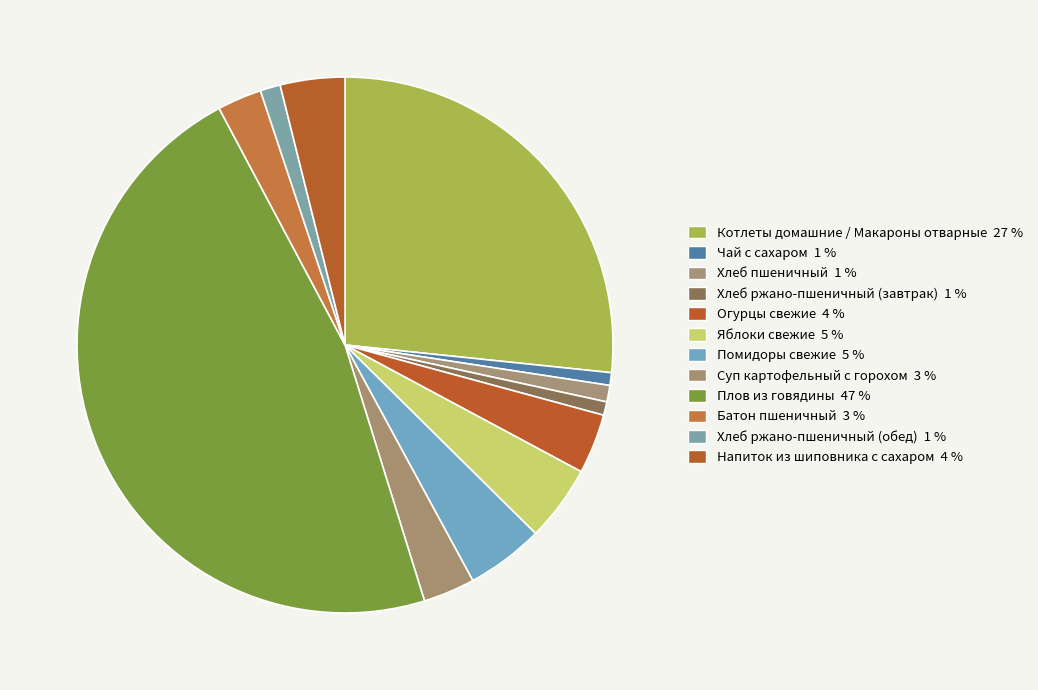

Count the number of slices in the pie.

12